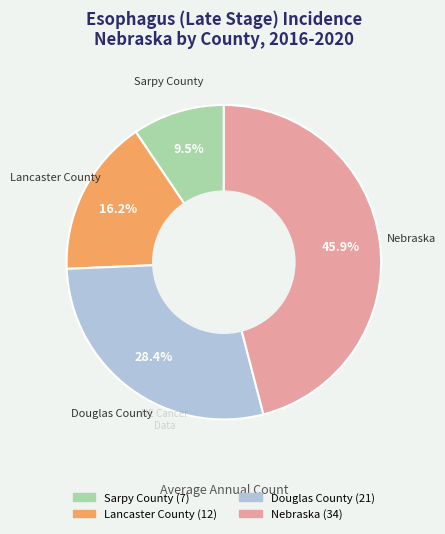

Approximately how many times larger is the value at Lancaster County compared to Douglas County?

0.6